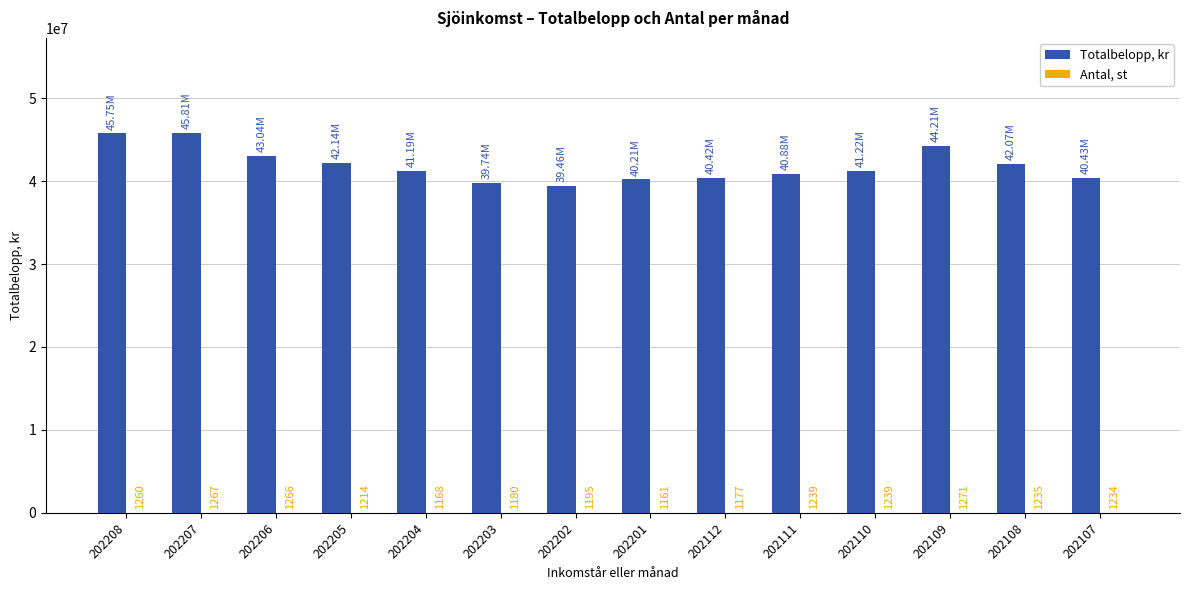

Where is Totalbelopp, kr nearest to the value 42635491?

202206